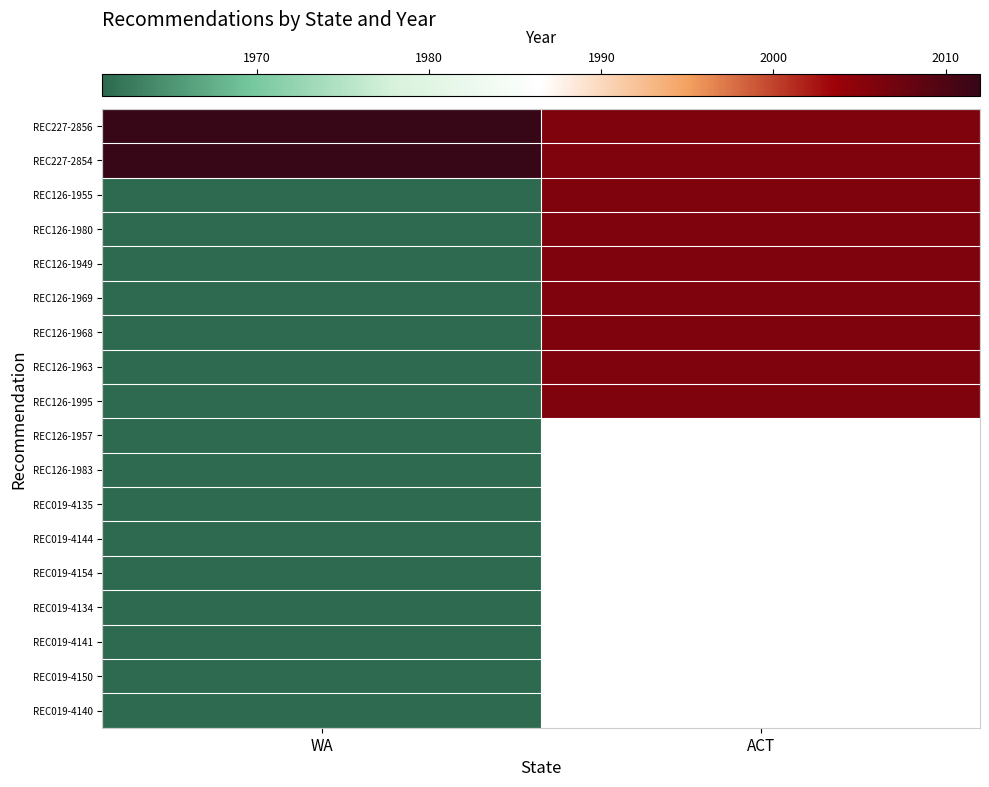

At which category is the sum across all series the highest?

WA